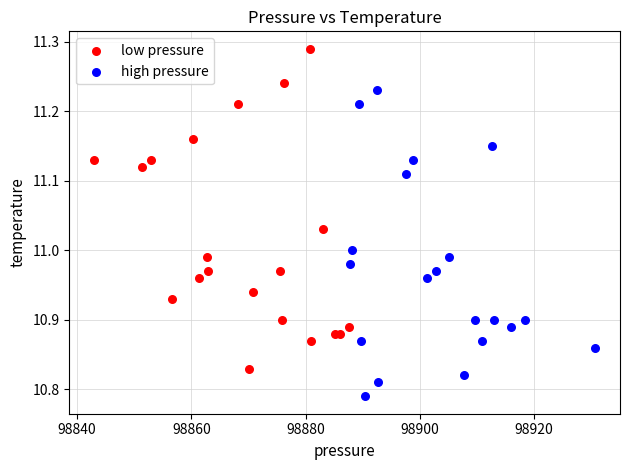

Which series contains the highest Y value?

low pressure